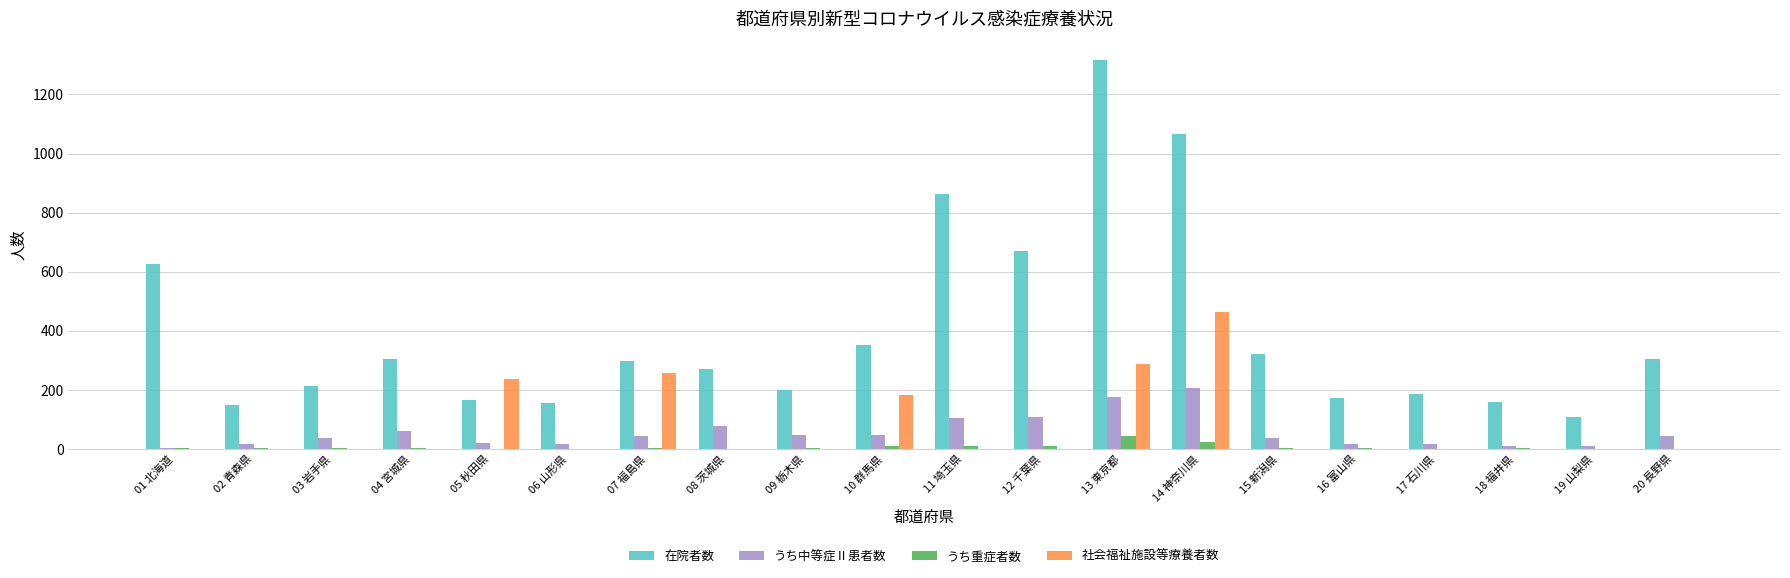

Where is 在院者数 nearest to the value 713?

12 千葉県